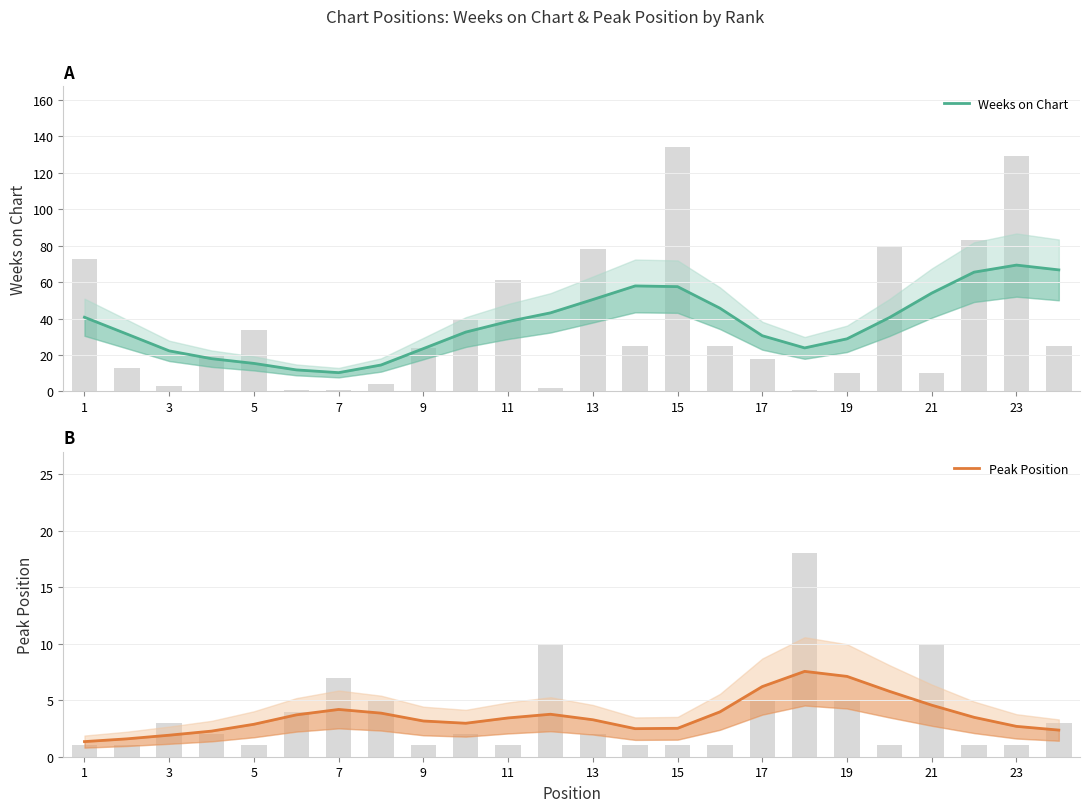

What is the average value of the Peak Position series?

3.6